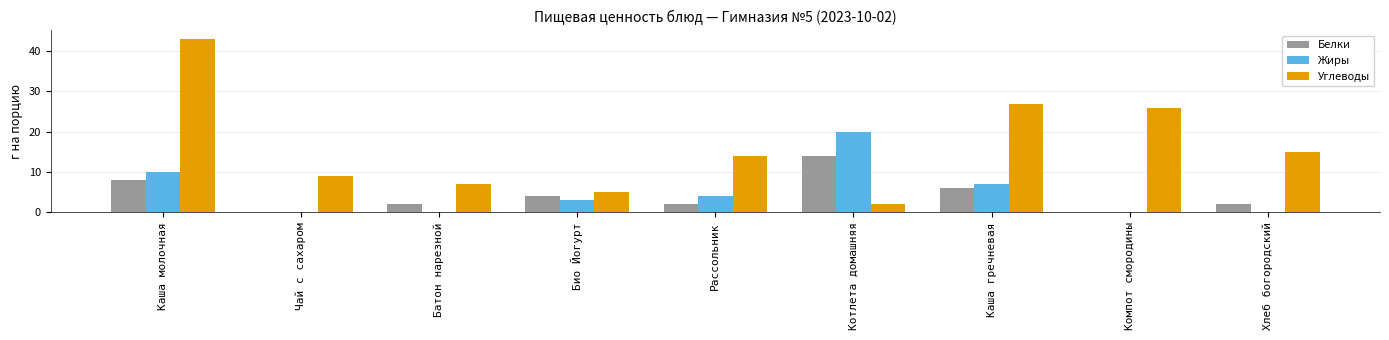

At which label does Белки first exceed 2?

Каша молочная